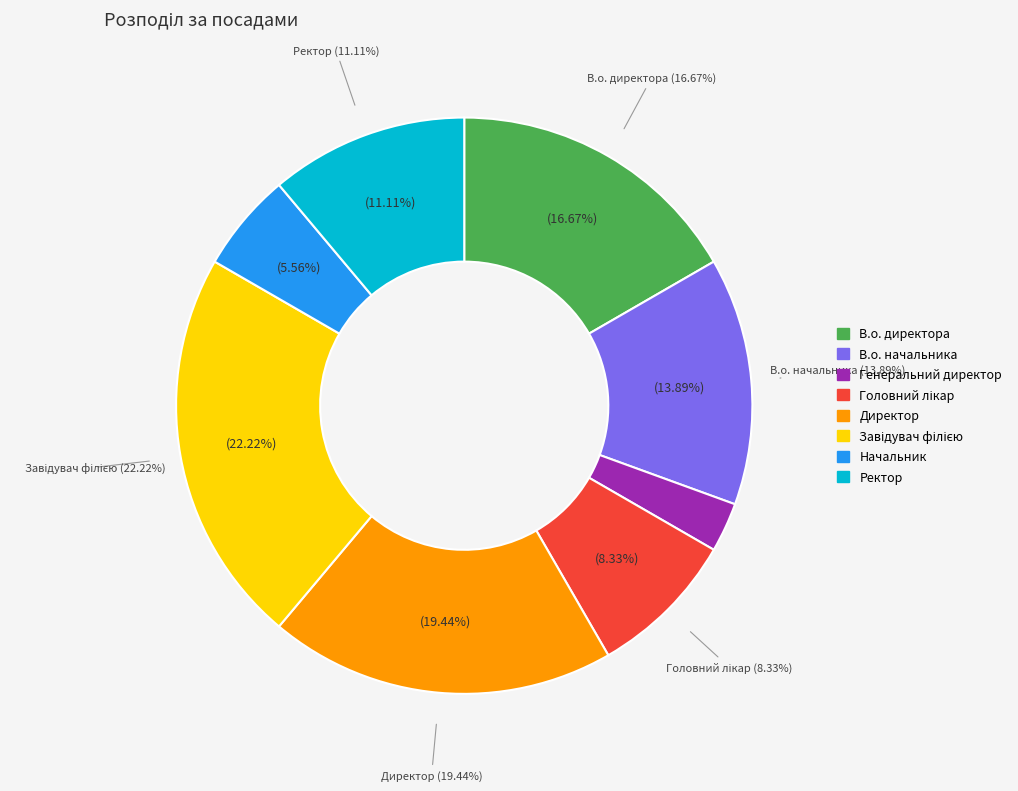

To the nearest percent, what is the combined percentage of В.о. начальника and В.о. директора?

31%